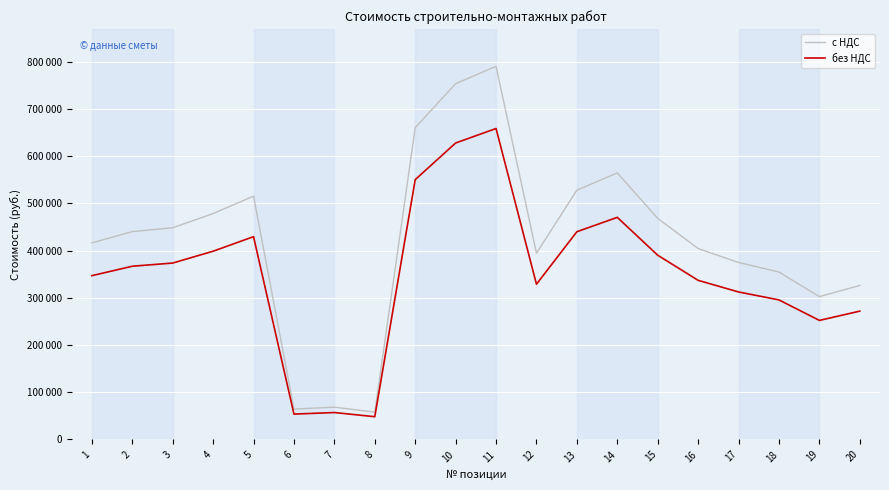

Is this an area chart (filled region under the line)?

No